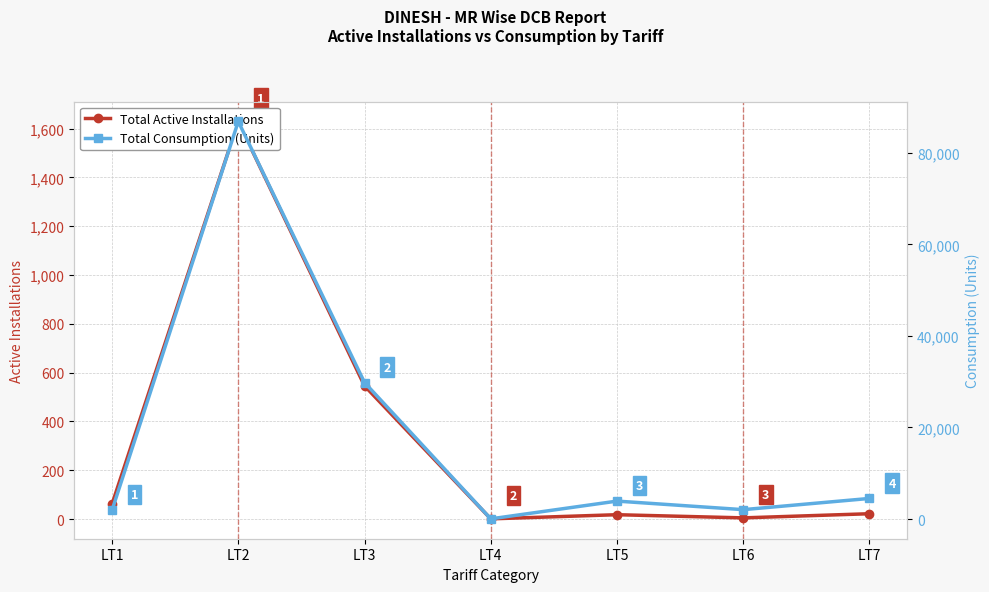

Does the chart have visible grid lines?

Yes